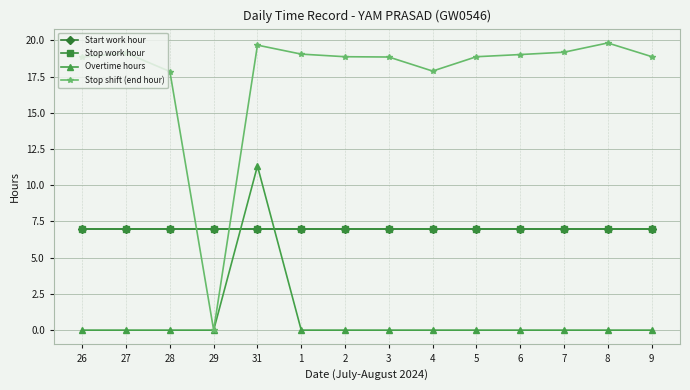

Is this an area chart (filled region under the line)?

No